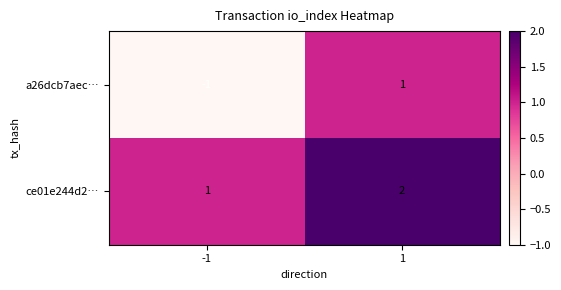

Which category has the highest value across all series?

1